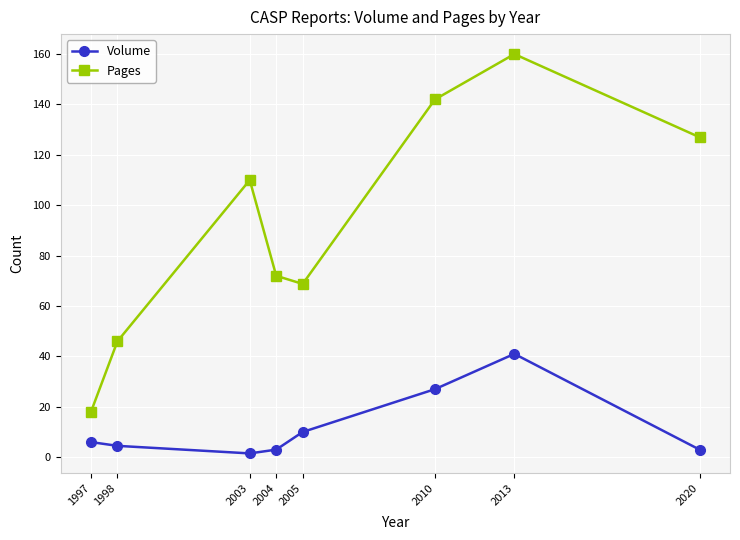

Where is the first local maximum for Volume?

2013